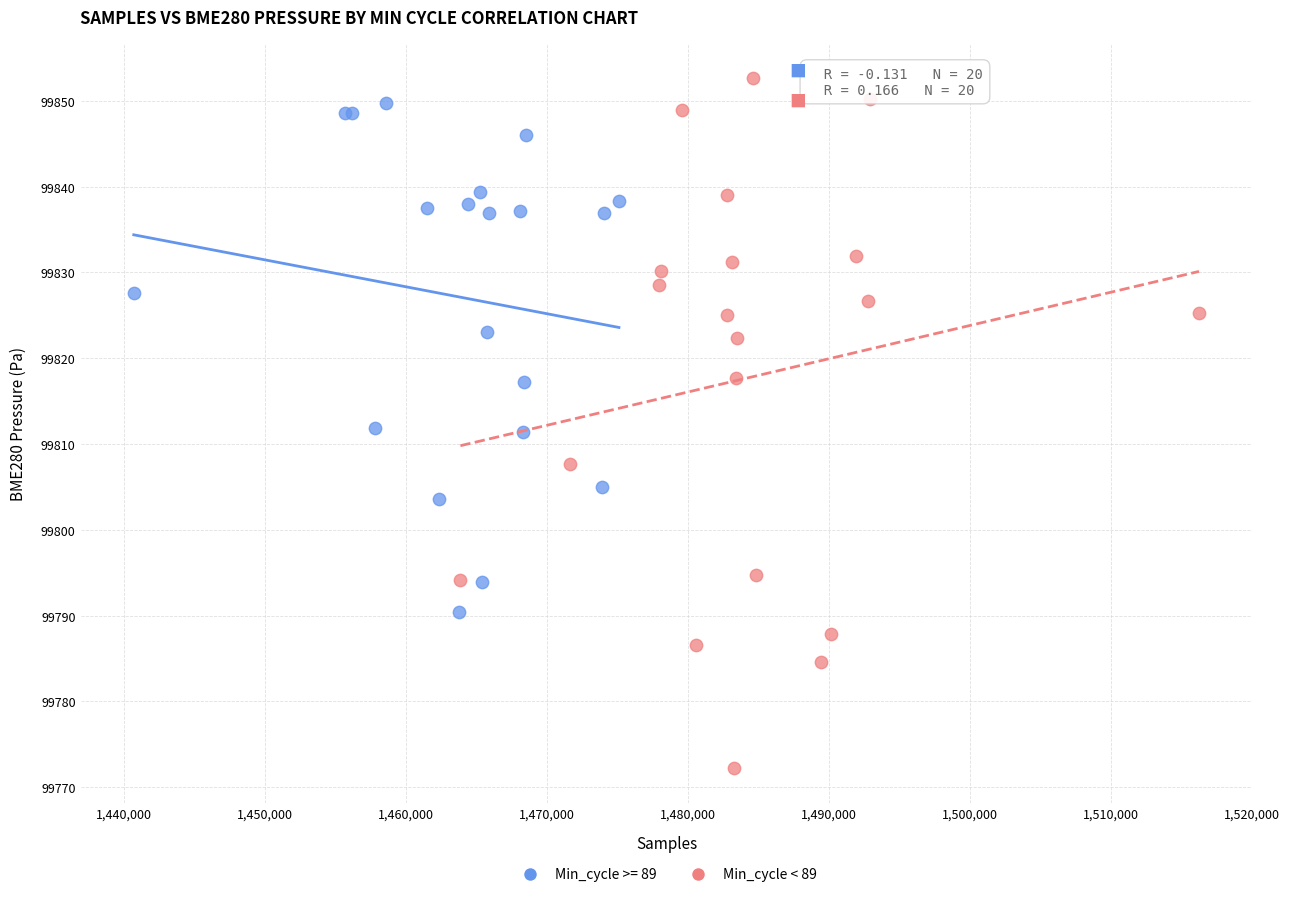

Which series has the largest Y range (max minus min)?

Min_cycle < 89